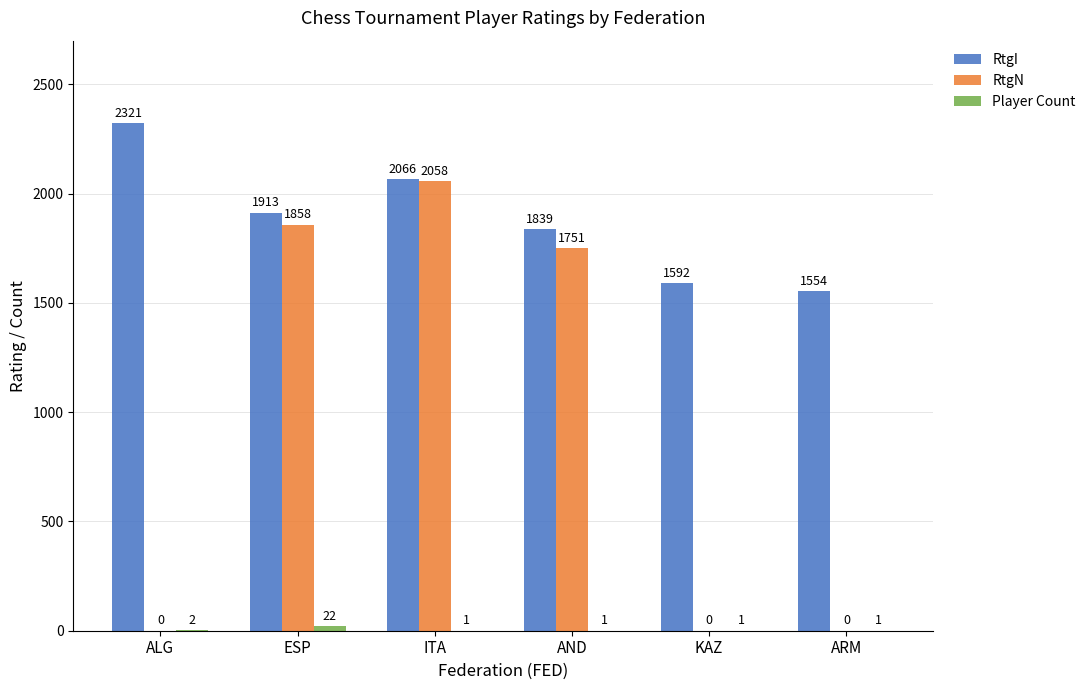

What is the spread (max minus min) of values at AND?

1838